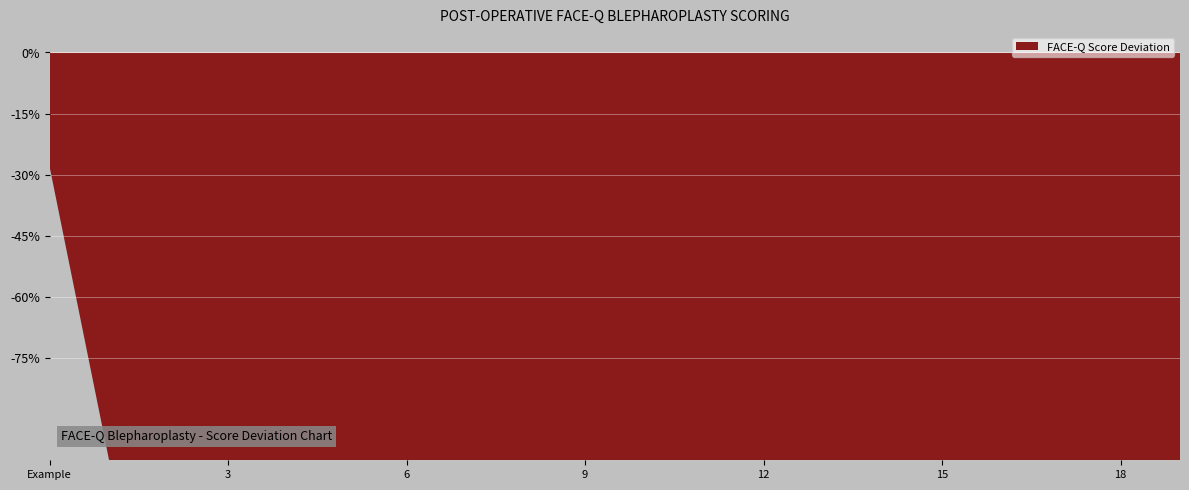

What is the average value?

1